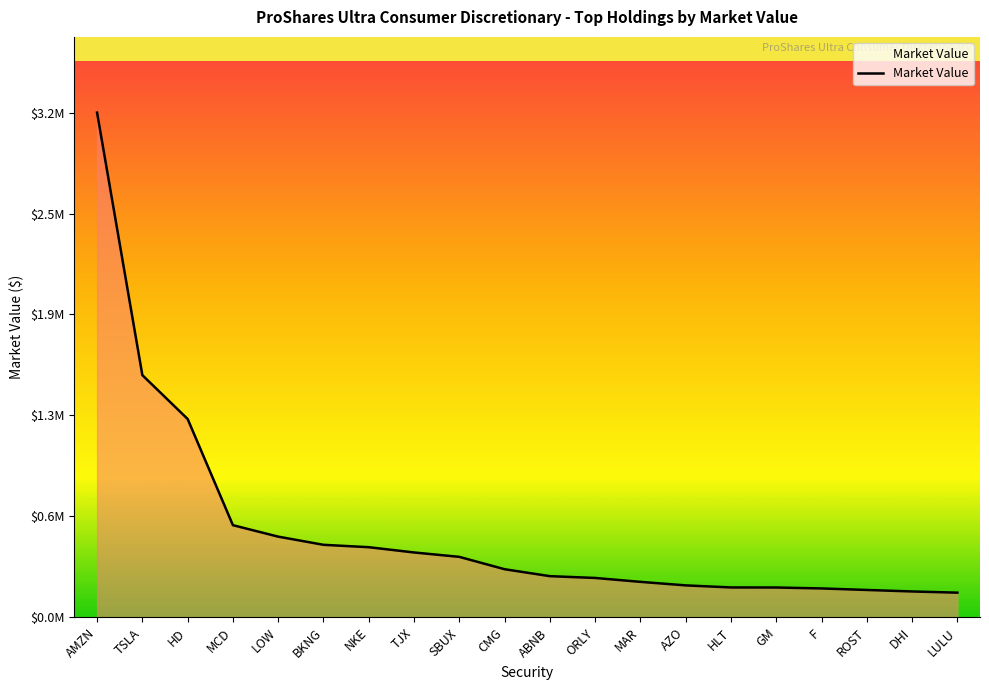

Where does the data first go above 301256?

AMZN